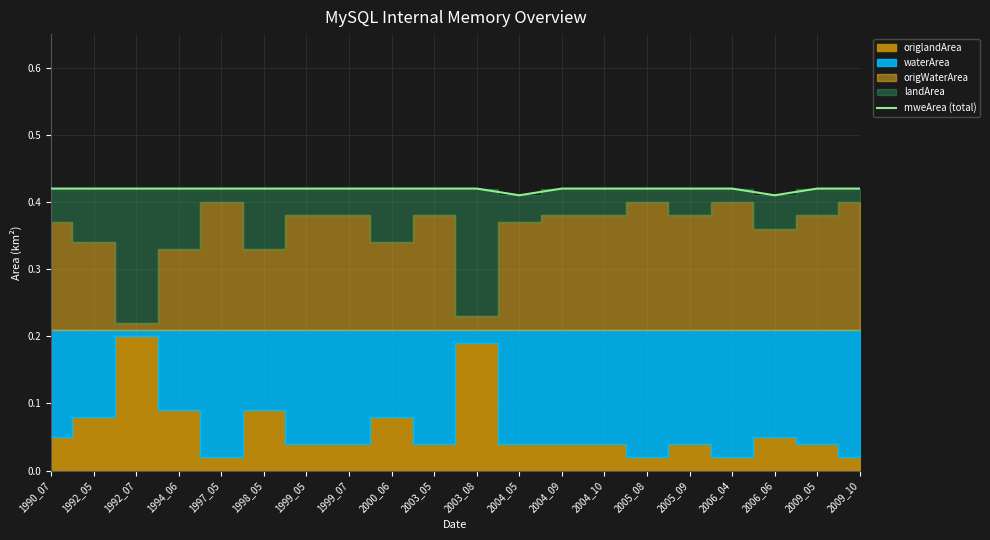

The value of mweArea (total) at 2004_05 is 0.7. True or false?

False